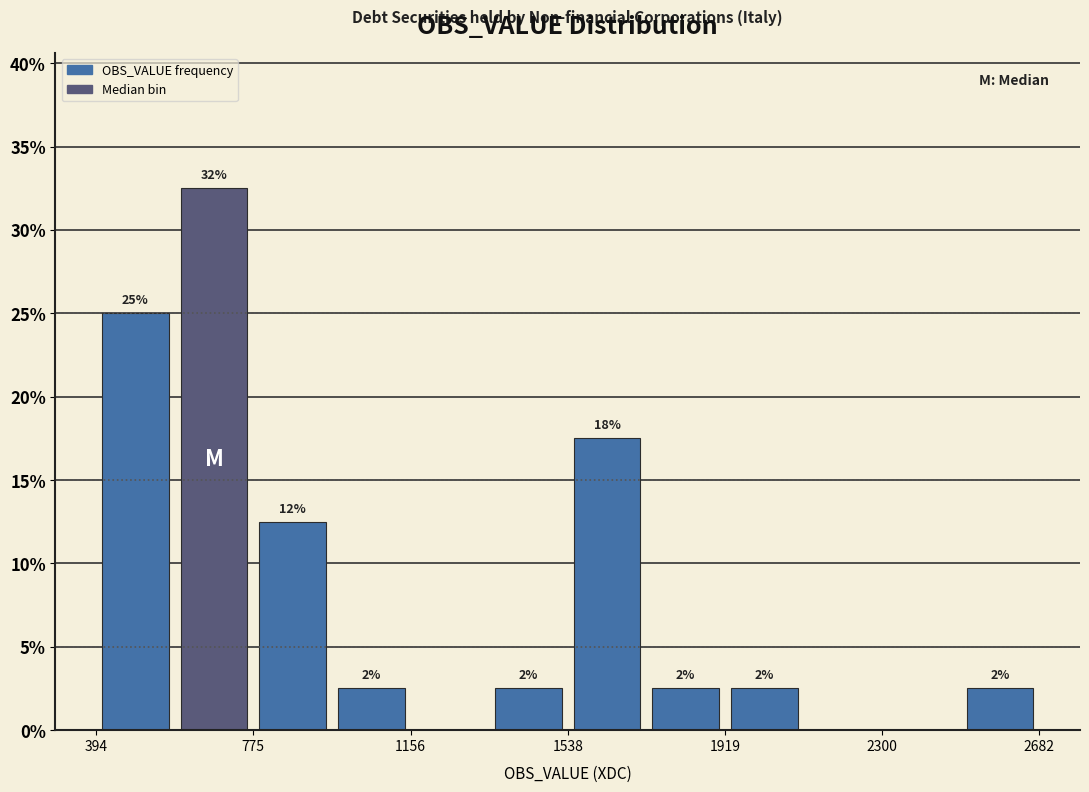

Around what value on the x-axis is the tallest bar? Give the approximate position of its centre, as read against the axis.

700